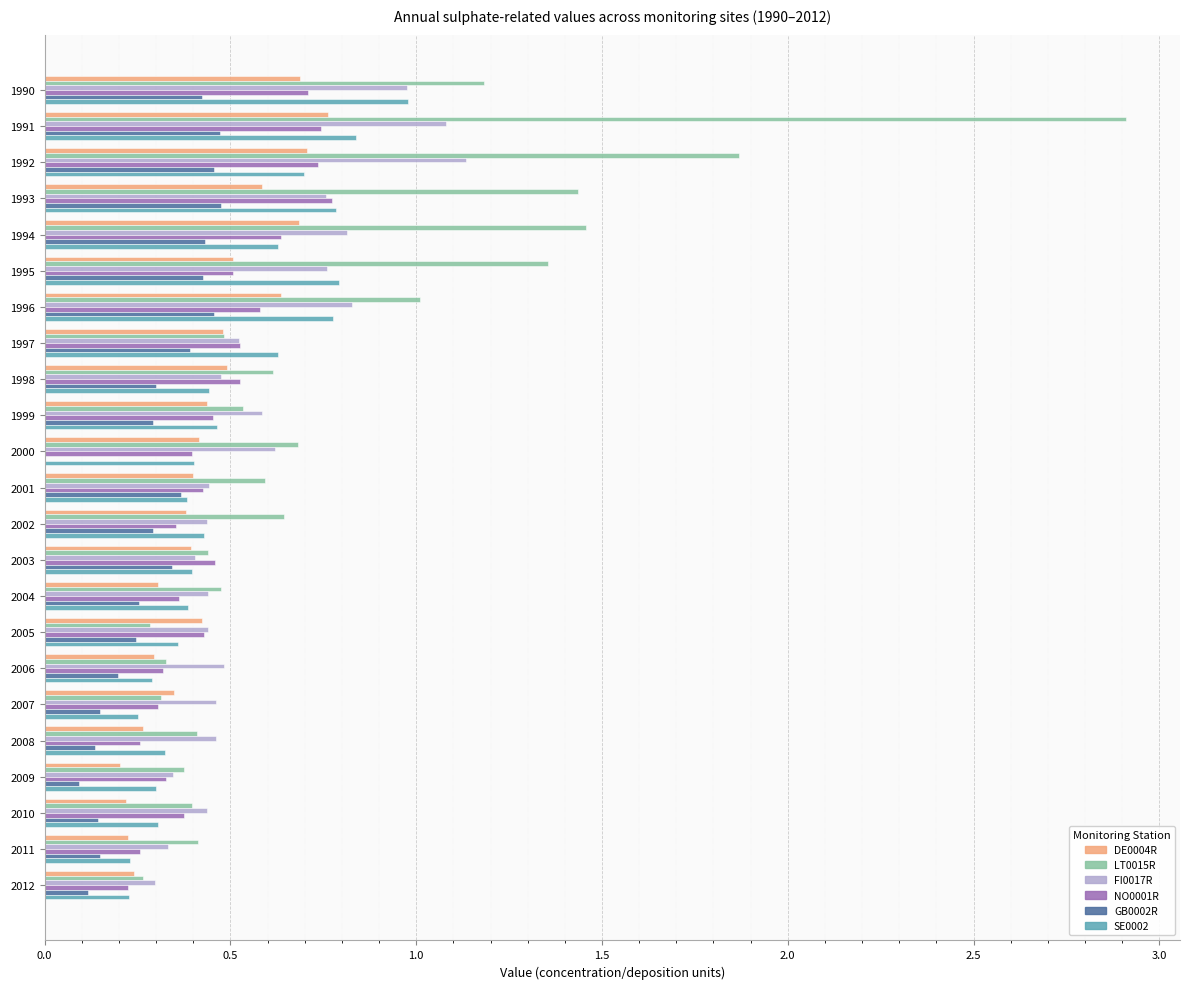

At which category does the chart reach its peak across all series?

1991